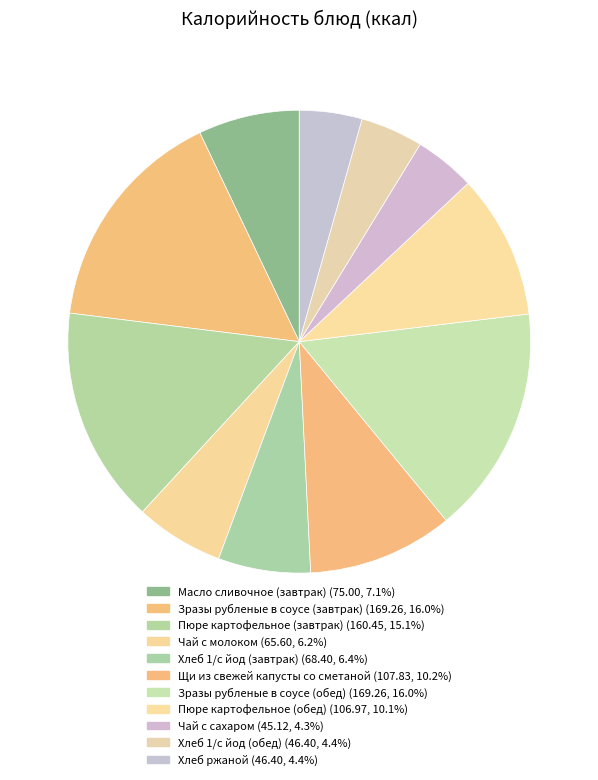

What percentage is the Зразы рубленые в соусе (обед) slice, to the nearest percent?

16%